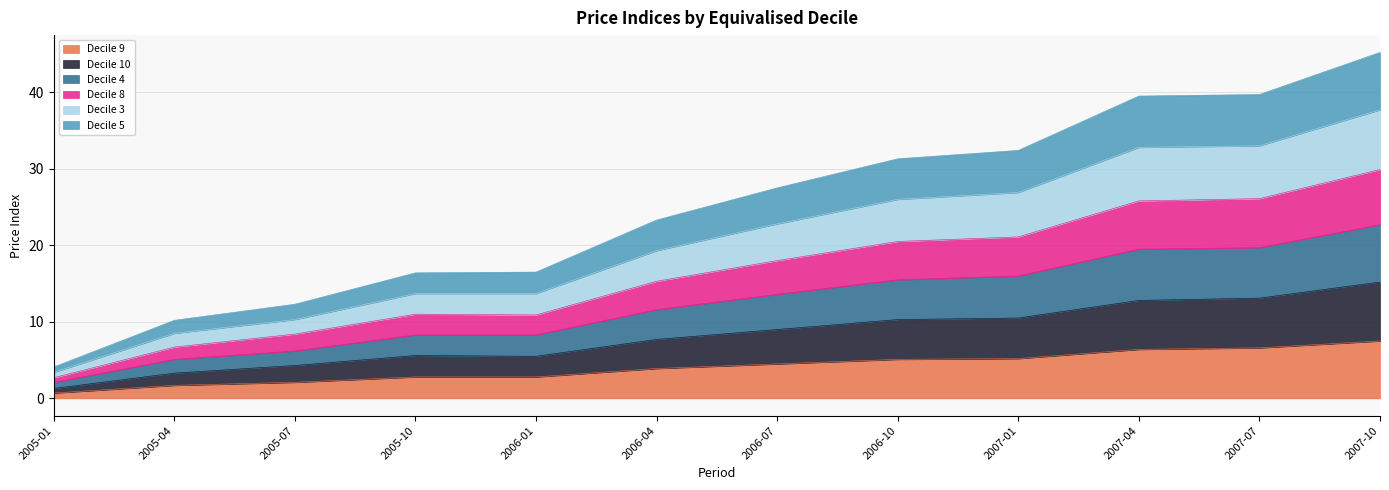

True or false: Decile 8 and Decile 3 intersect in this chart.

False